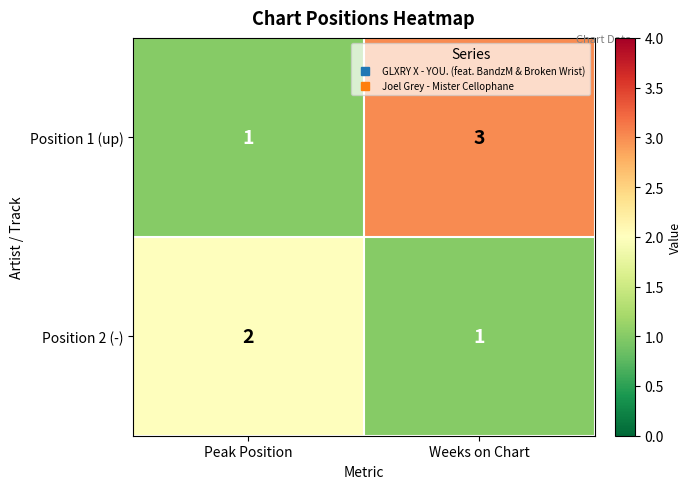

At how many categories does at least one series exceed 1?

2